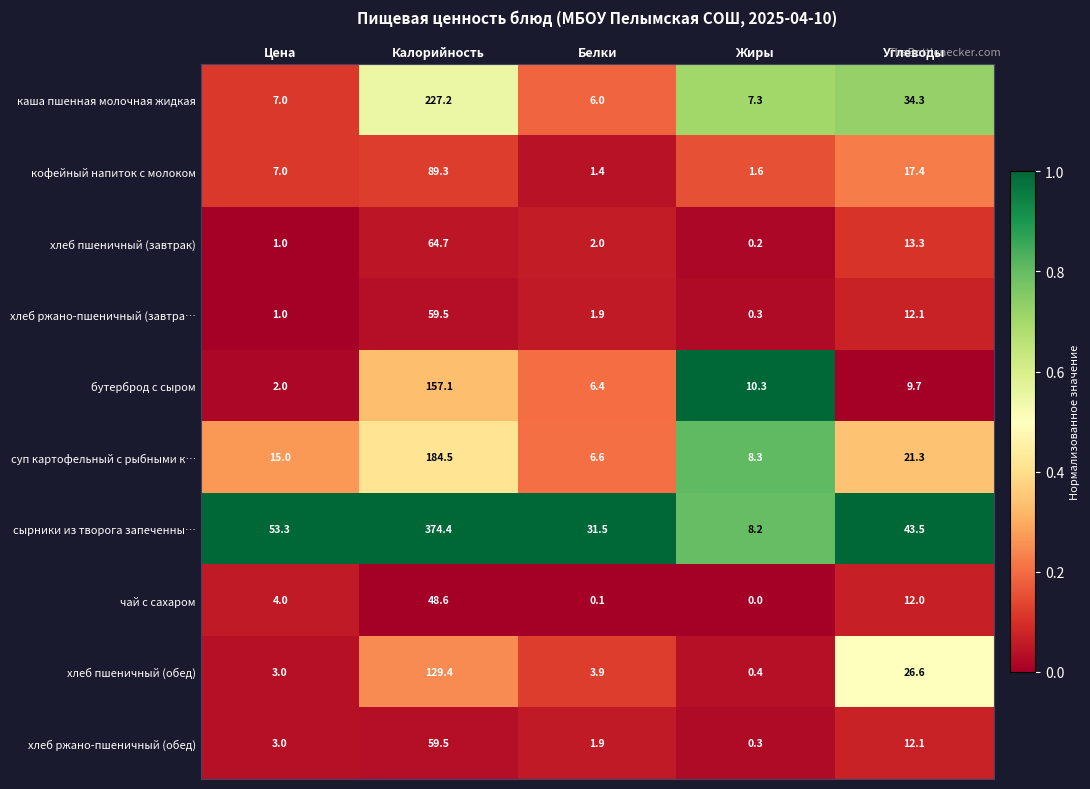

Is it true that суп картофельный с рыбными к… equals 21.8 at Цена?

False